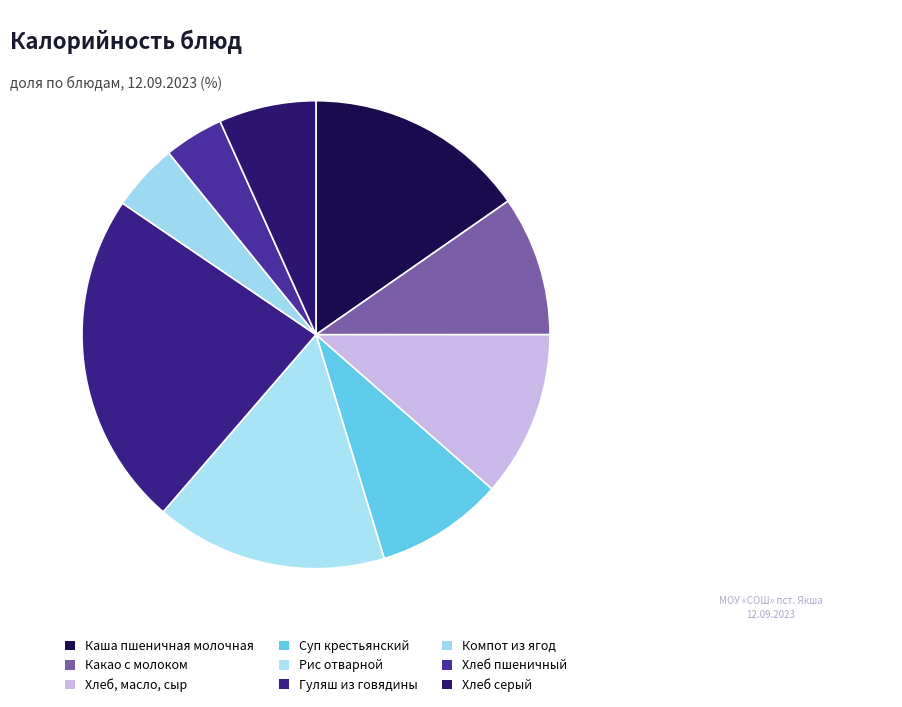

To the nearest percent, what portion does Компот из ягод represent?

5%